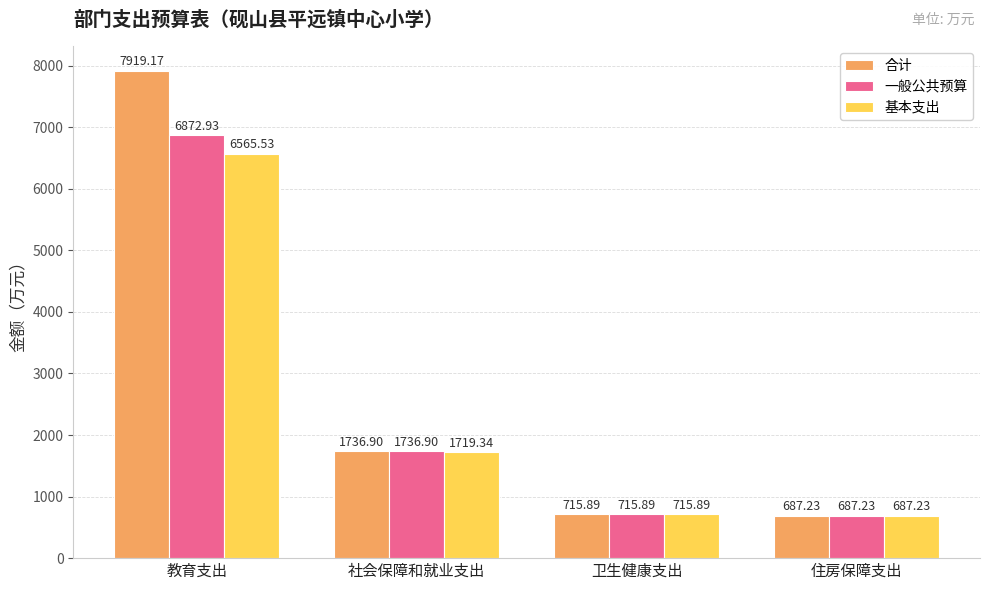

Is the value of 一般公共预算 at 住房保障支出 greater than the value of 合计 at 社会保障和就业支出?

No